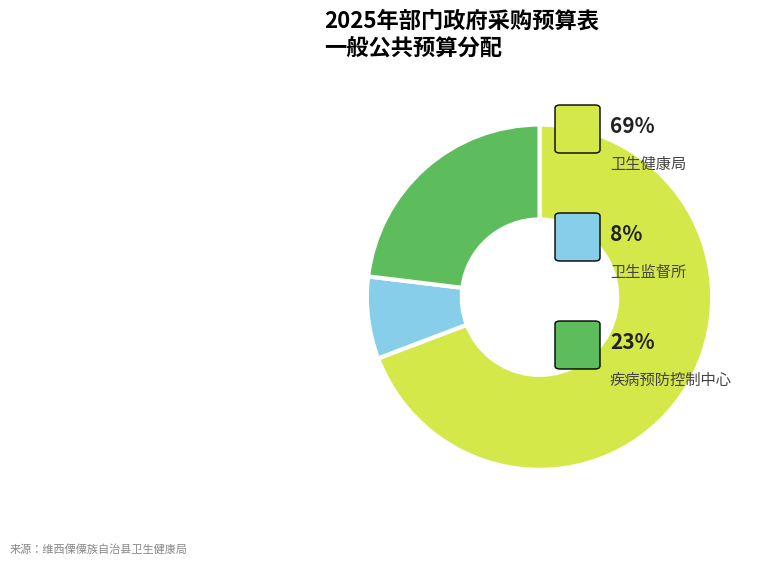

Is there any slice that represents more than half of the pie?

Yes